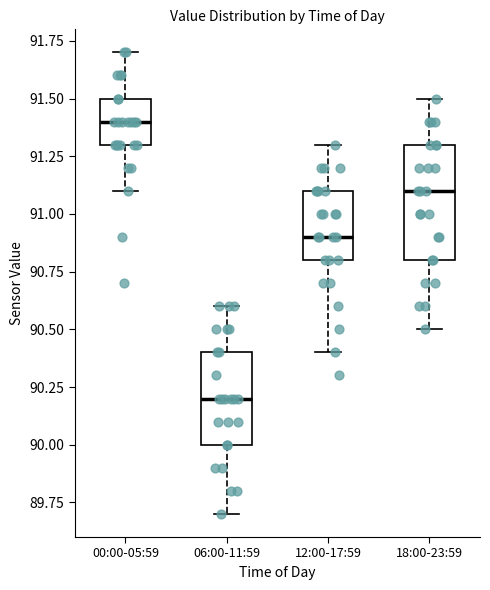

Reading left to right, transcribe this box plot: for each box, give where its median line is, the range the box spans, and where its two whiskers end, as read against the y-axis. The values are not printed on the chart, so give them approximately, as read against the axis.

00:00-05:59: median 91.4, box 91.3 to 91.5, whiskers 91.1 to 91.7
06:00-11:59: median 90.2, box 90.0 to 90.4, whiskers 89.7 to 90.6
12:00-17:59: median 90.9, box 90.8 to 91.1, whiskers 90.4 to 91.3
18:00-23:59: median 91.1, box 90.8 to 91.3, whiskers 90.5 to 91.5